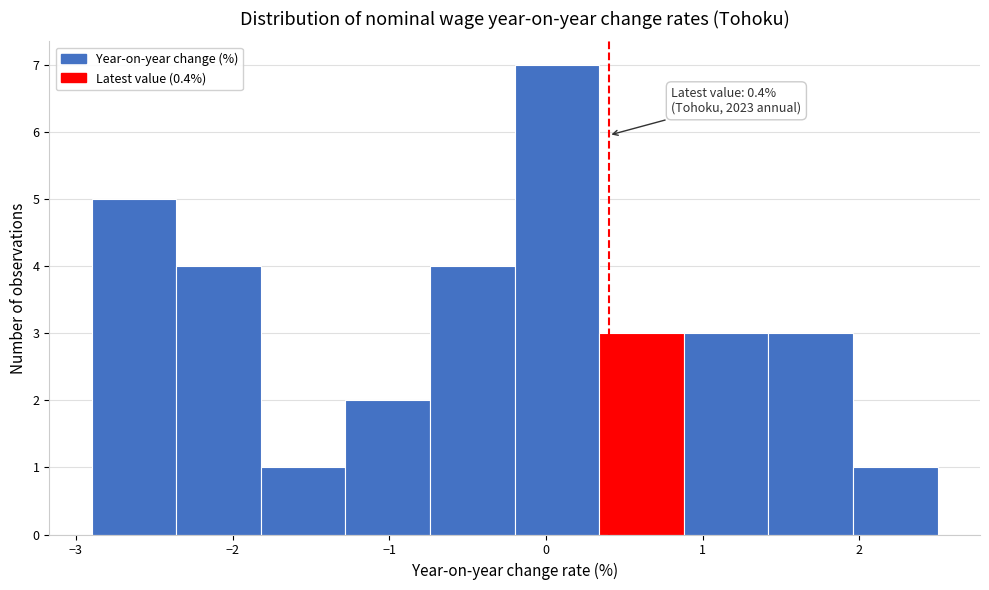

Over which range of the x-axis is the bar tallest?

-0.20 to 0.34